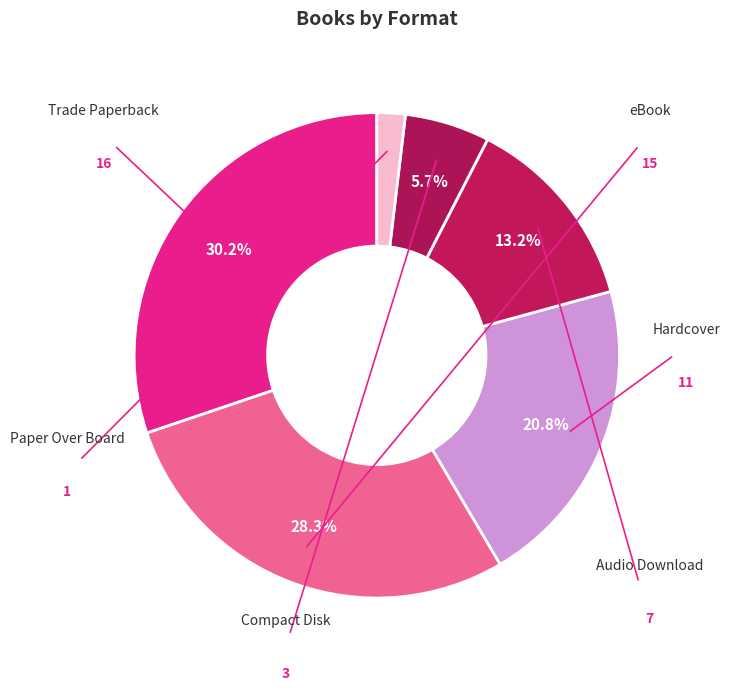

Between eBook and Audio Download, which is larger?

eBook